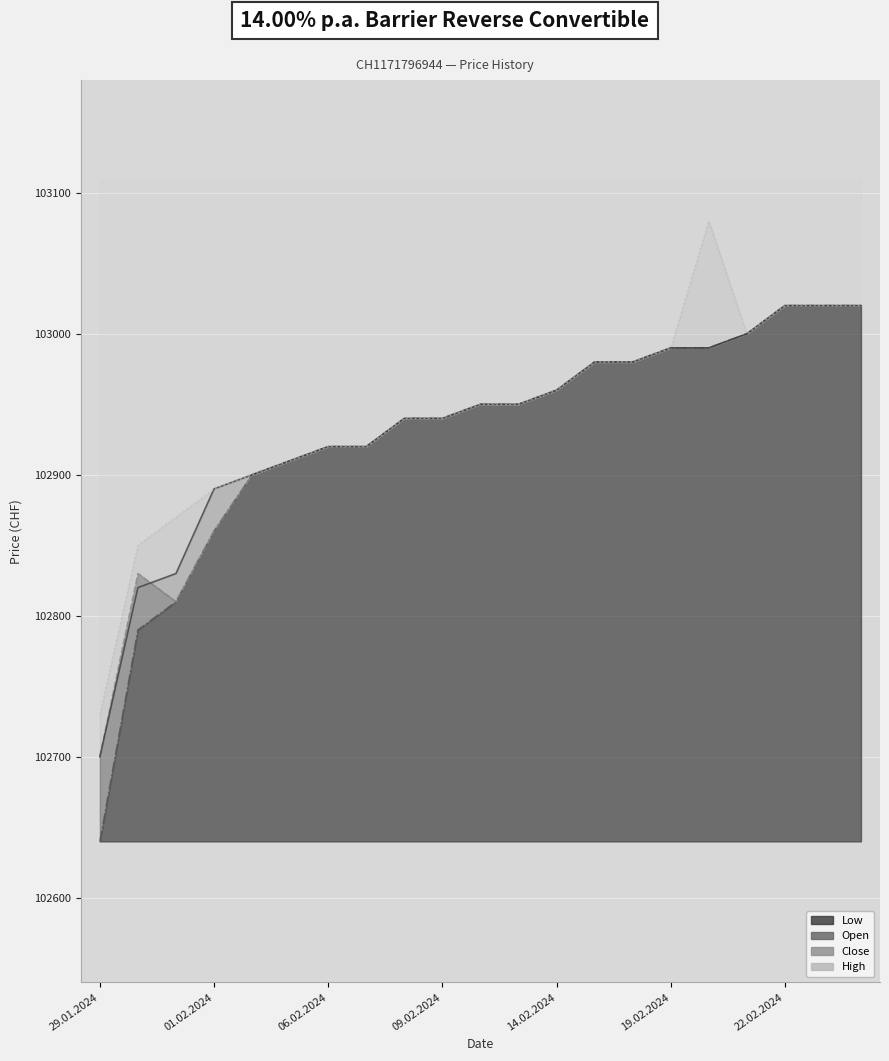

How many data points does each series have?

21